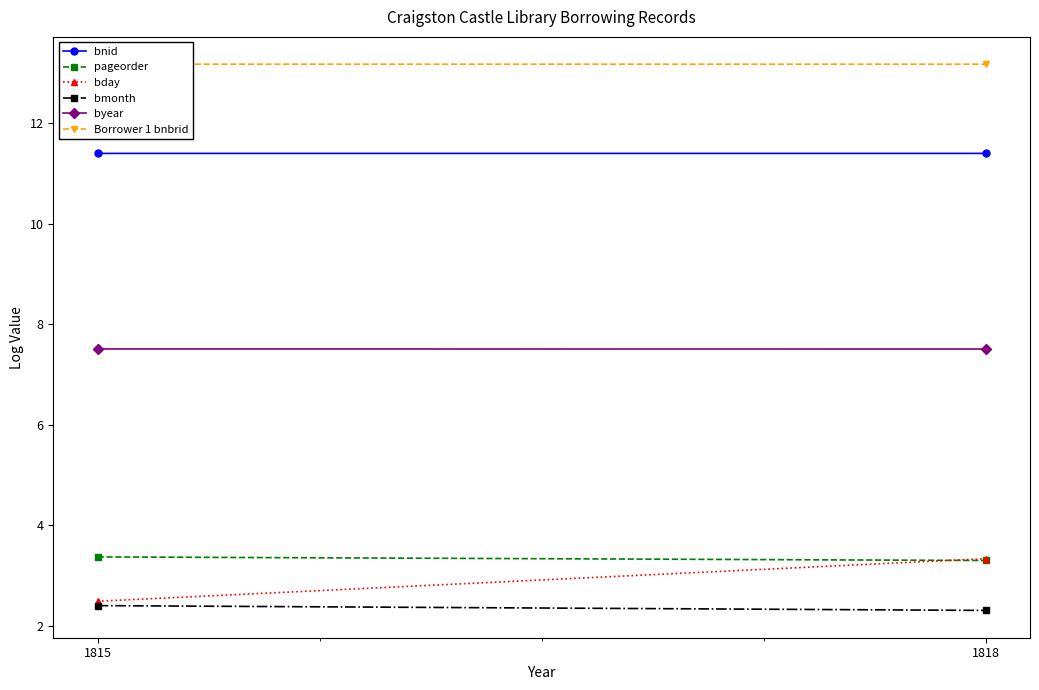

Which category has the highest value in the bday series?

1818